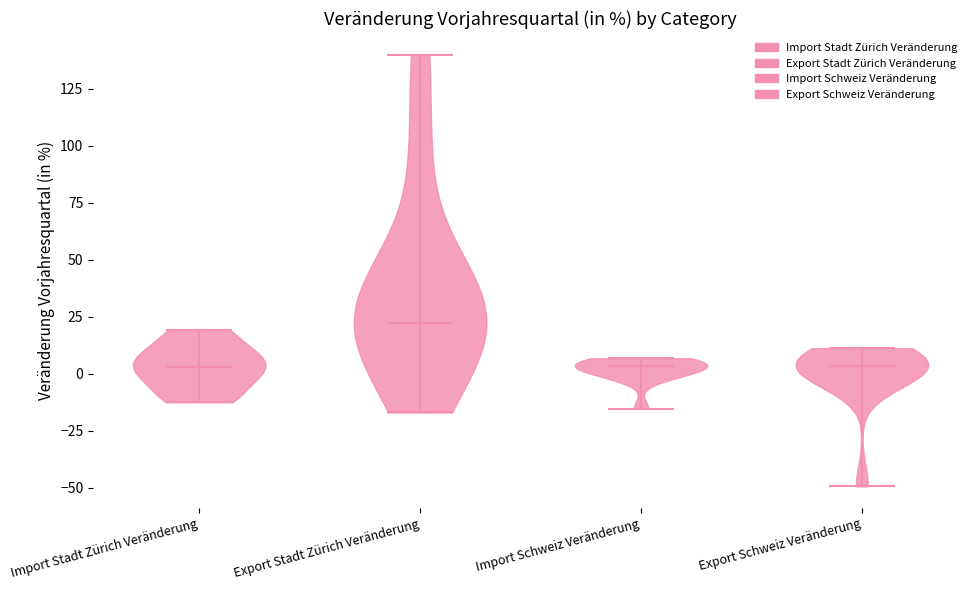

Where does the median line of the violin for Export Schweiz Veränderung sit on the y-axis? The values are not printed on the chart, so give them approximately, as read against the axis.

5